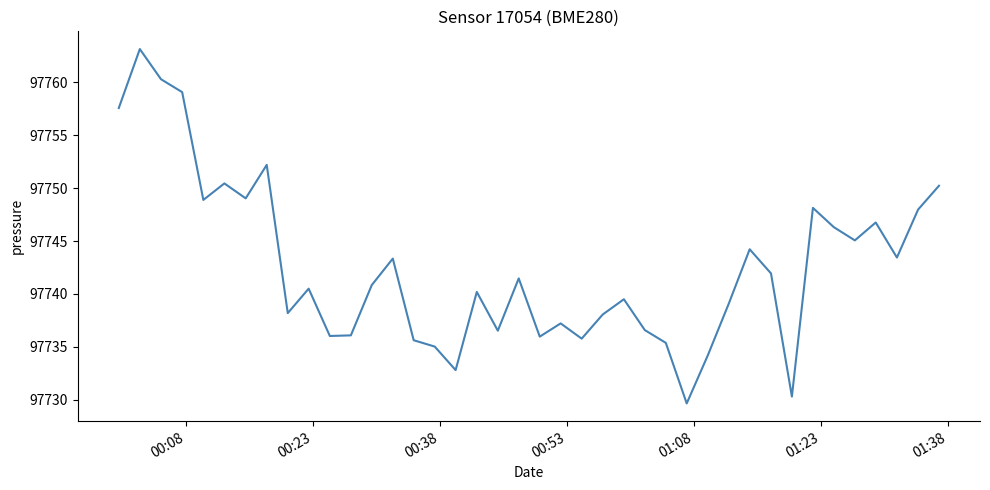

How many values are below 97740?

18